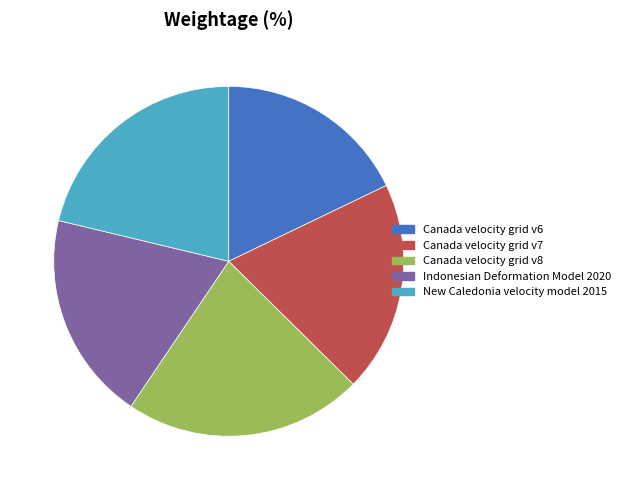

How many segments does this pie chart have?

5